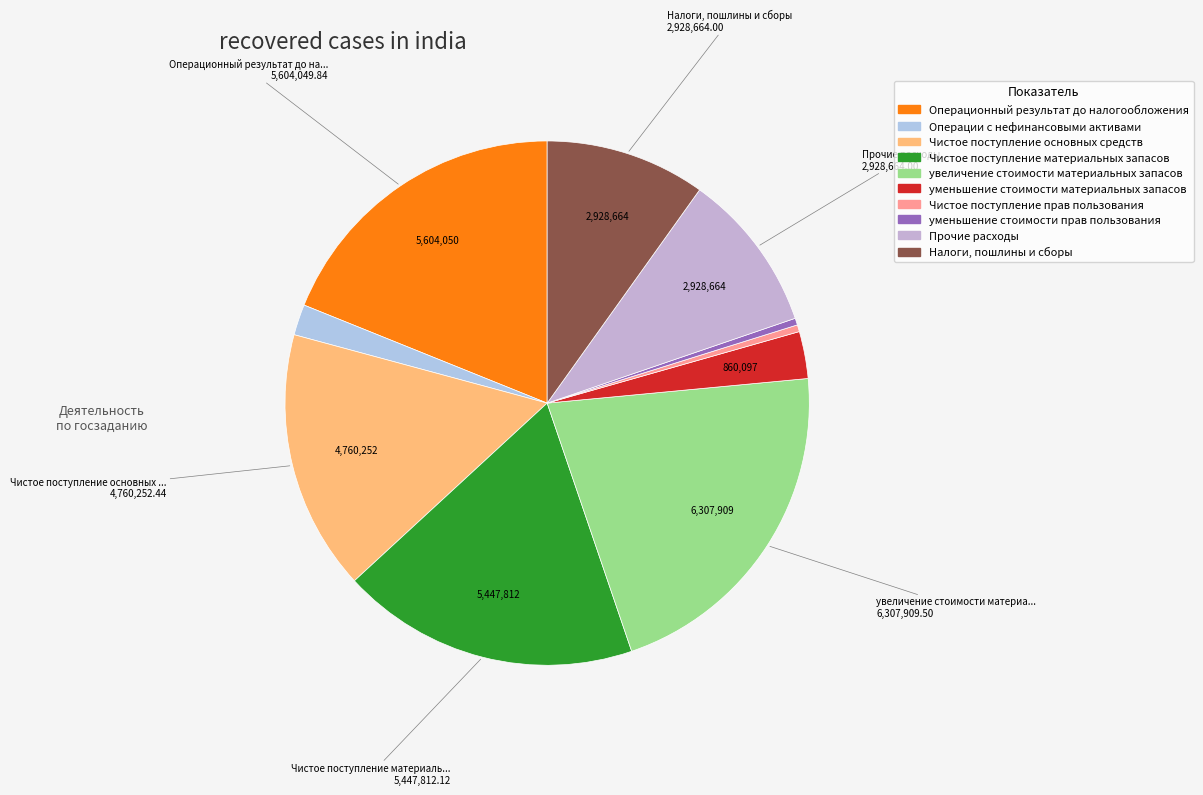

Is Чистое поступление основных средств the majority of the pie?

No